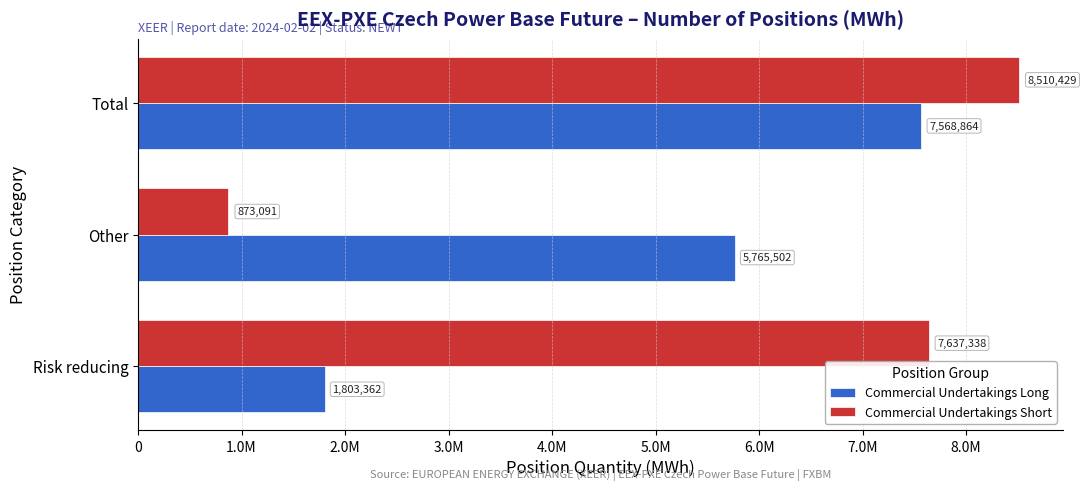

What are all the series names shown in the legend?

Commercial Undertakings Long, Commercial Undertakings Short